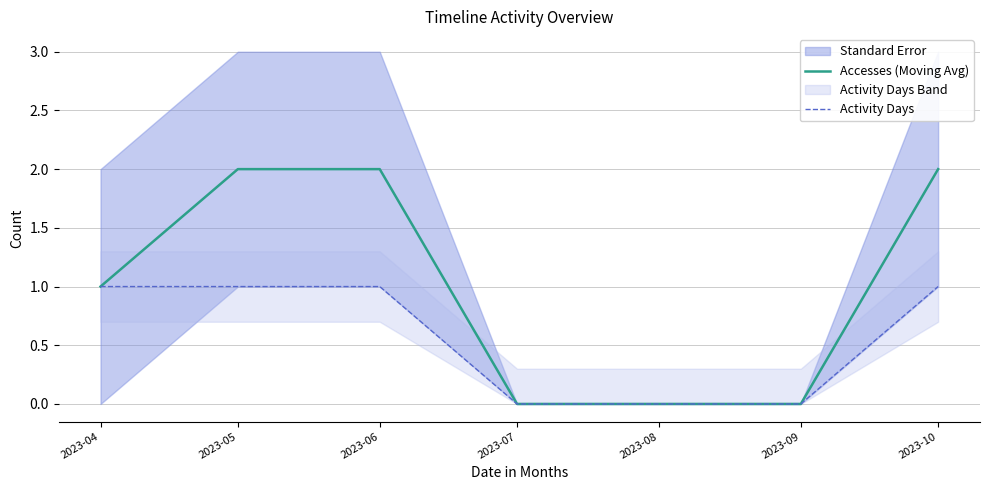

How many data points does each series have?

7